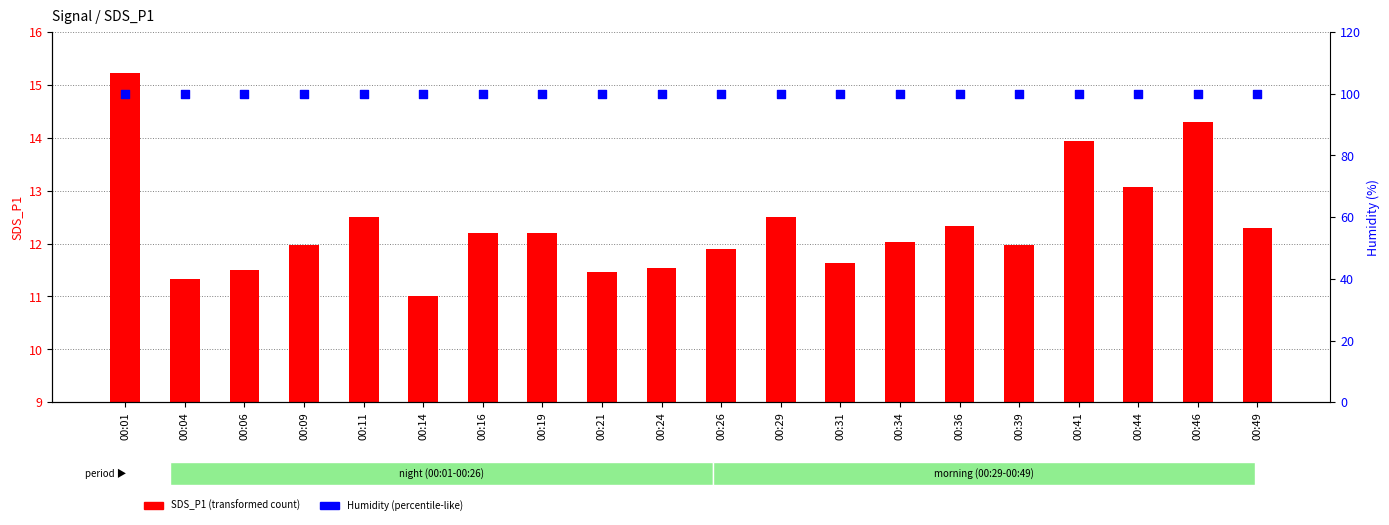

Is the value of Humidity (%) at 00:44 greater than the value of SDS_P1 (transformed count) at 00:11?

Yes